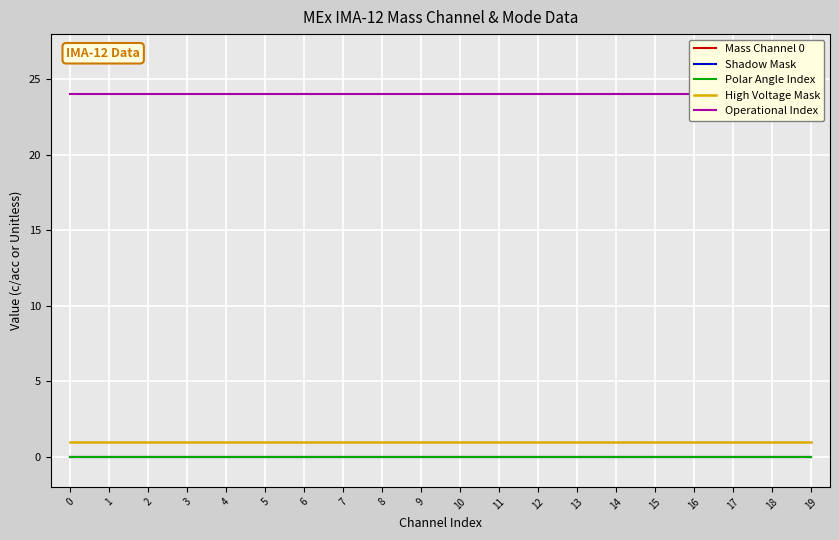

How many distinct data groups are displayed?

5